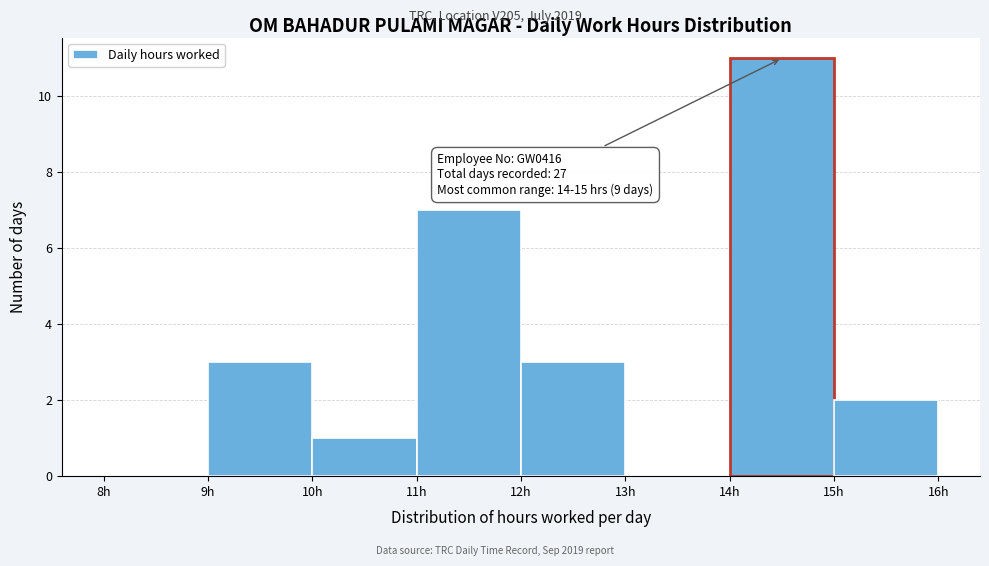

Over which range of the x-axis is the bar tallest?

14 to 15